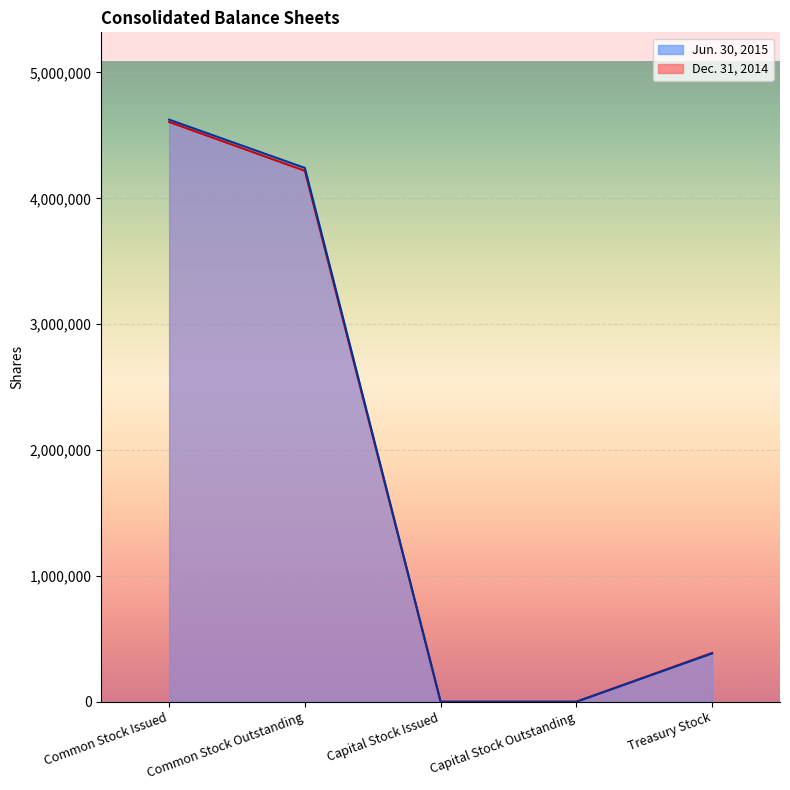

What are all the series names shown in the legend?

Jun. 30, 2015, Dec. 31, 2014